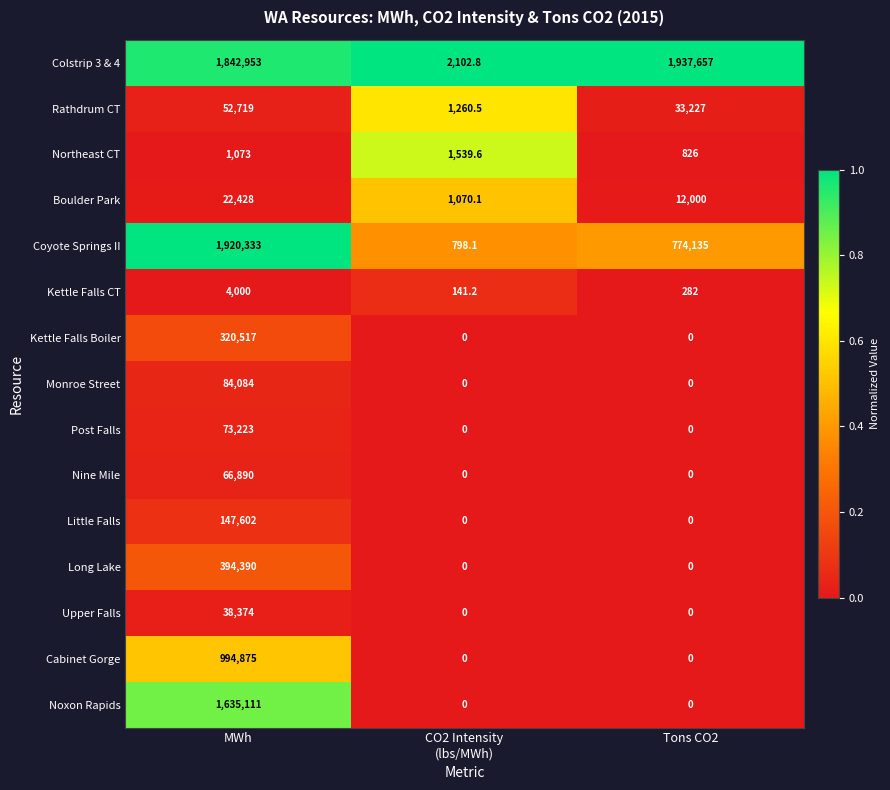

Is it true that Colstrip 3 & 4 equals 1842953.0 at MWh?

True